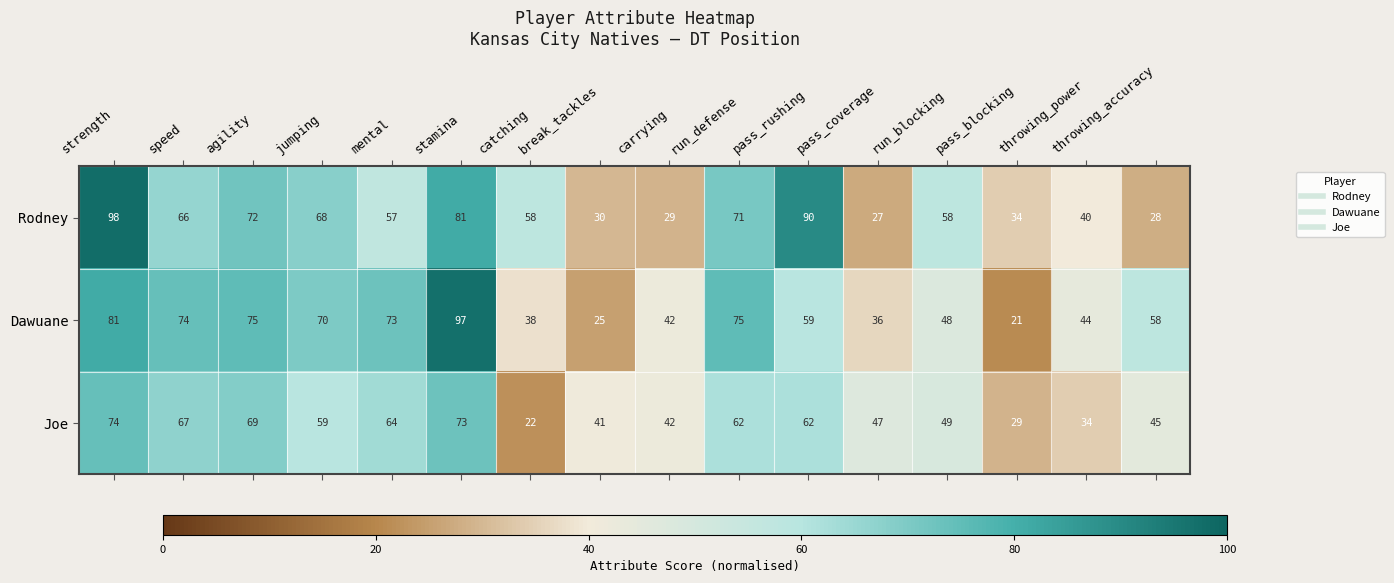

At which category is the sum across all series the highest?

strength